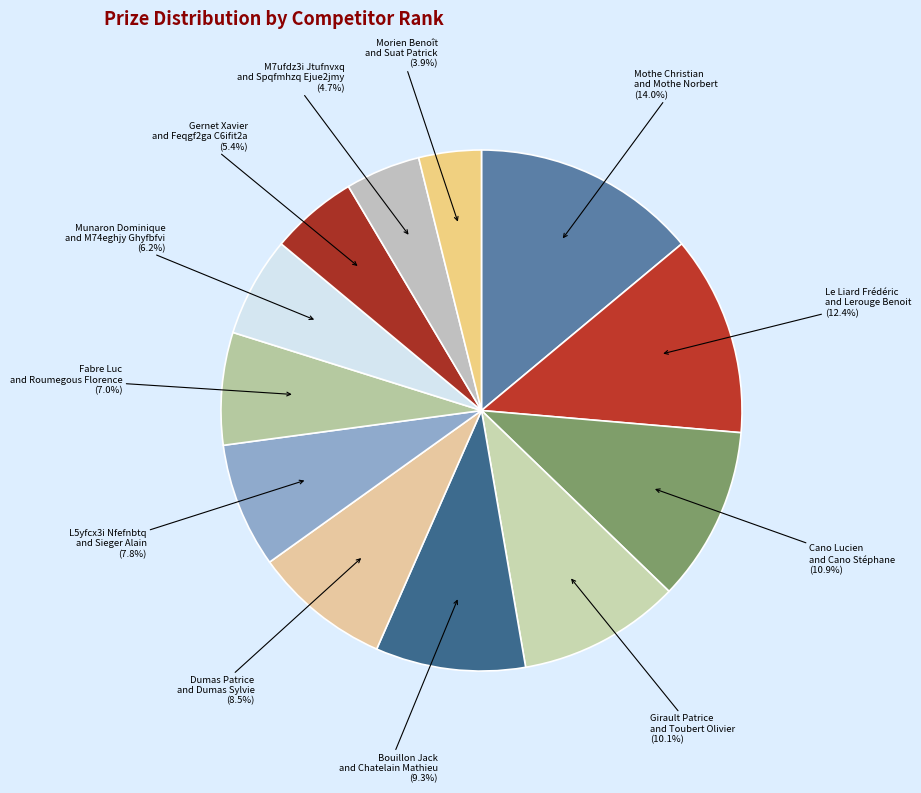

Count the number of slices in the pie.

12